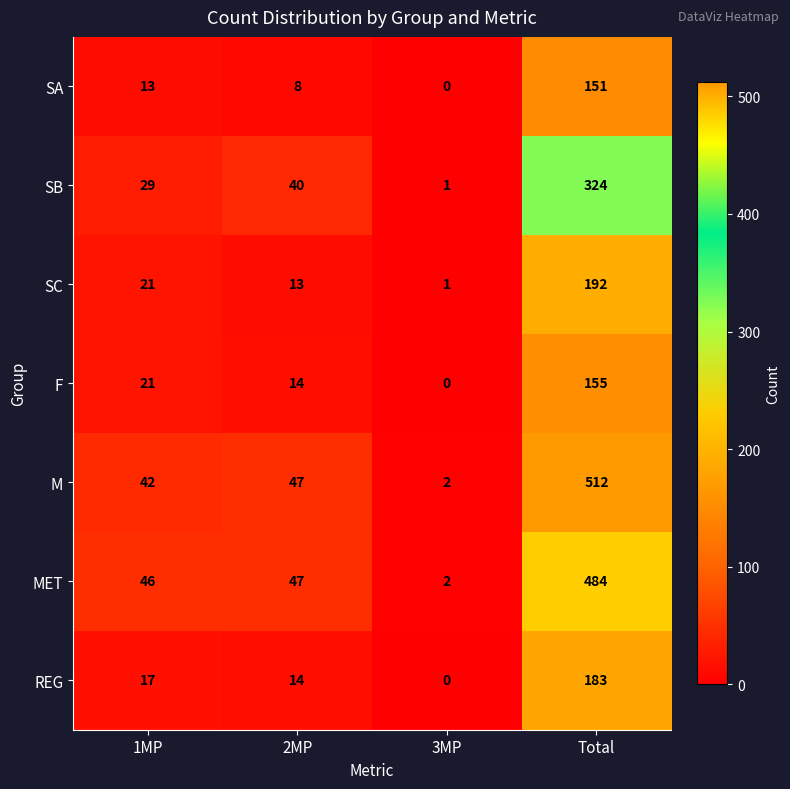

At which category is the sum across all series the highest?

Total